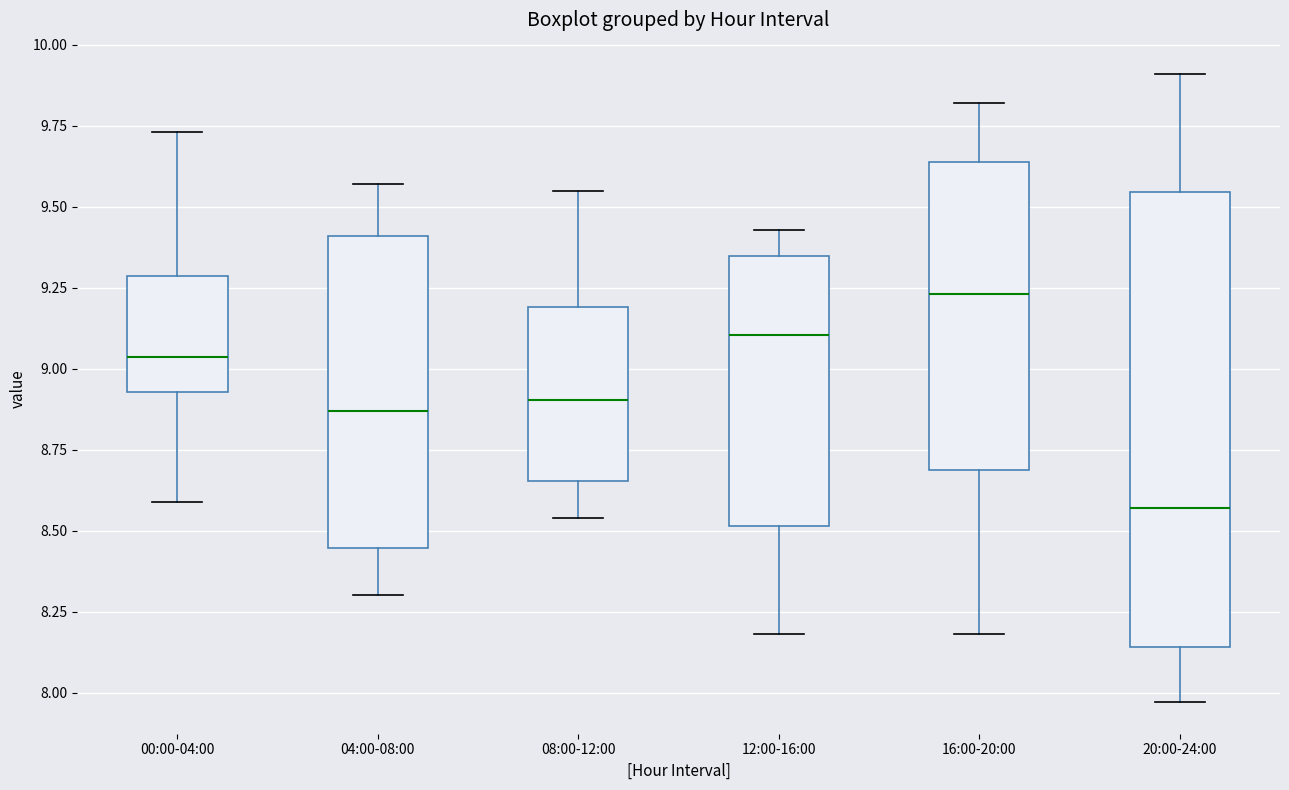

Where does the median line of the box for 20:00-24:00 sit on the y-axis? The values are not printed on the chart, so give them approximately, as read against the axis.

8.55